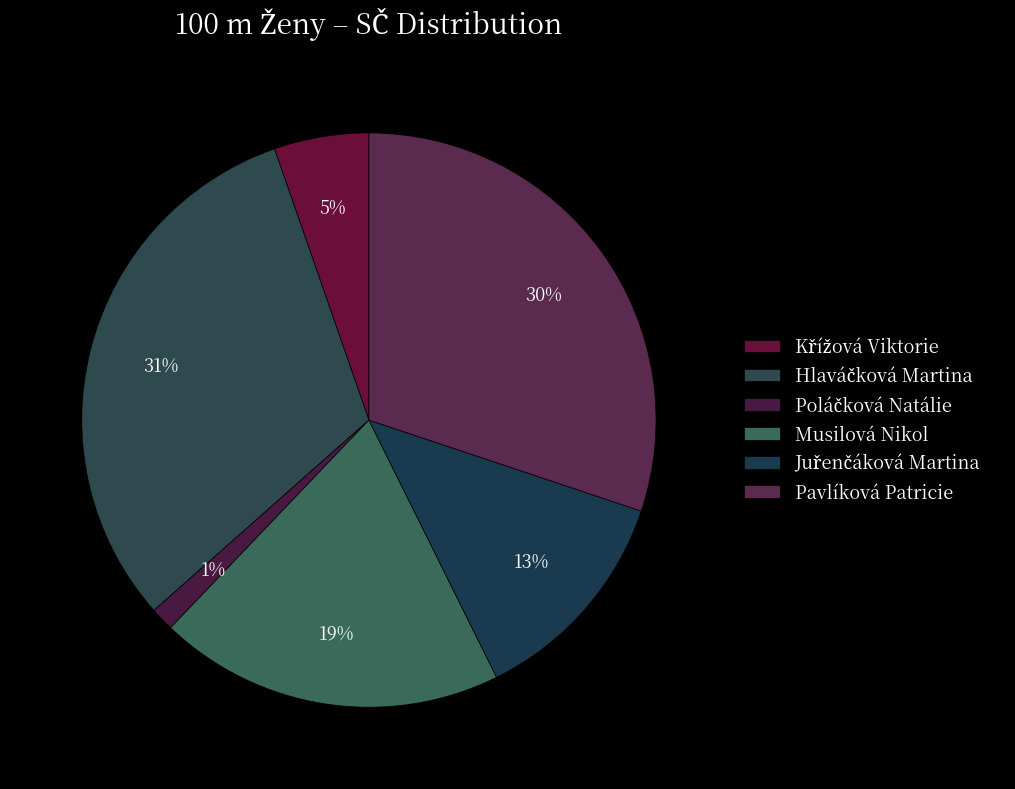

How many slices are in this pie chart?

6